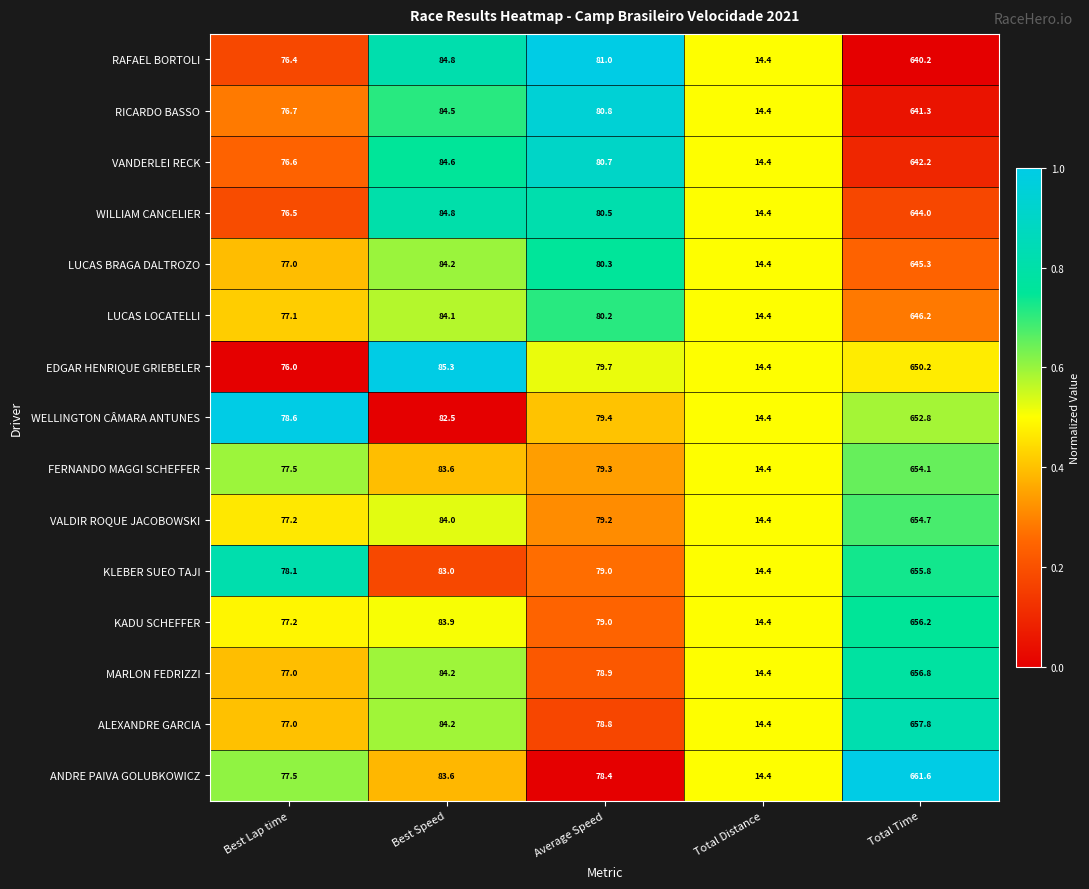

Rank the series by their maximum value, from lowest to highest.

RAFAEL BORTOLI, RICARDO BASSO, VANDERLEI RECK, WILLIAM CANCELIER, LUCAS BRAGA DALTROZO, LUCAS LOCATELLI, EDGAR HENRIQUE GRIEBELER, WELLINGTON CÂMARA ANTUNES, FERNANDO MAGGI SCHEFFER, VALDIR ROQUE JACOBOWSKI, KLEBER SUEO TAJI, KADU SCHEFFER, MARLON FEDRIZZI, ALEXANDRE GARCIA, ANDRE PAIVA GOLUBKOWICZ